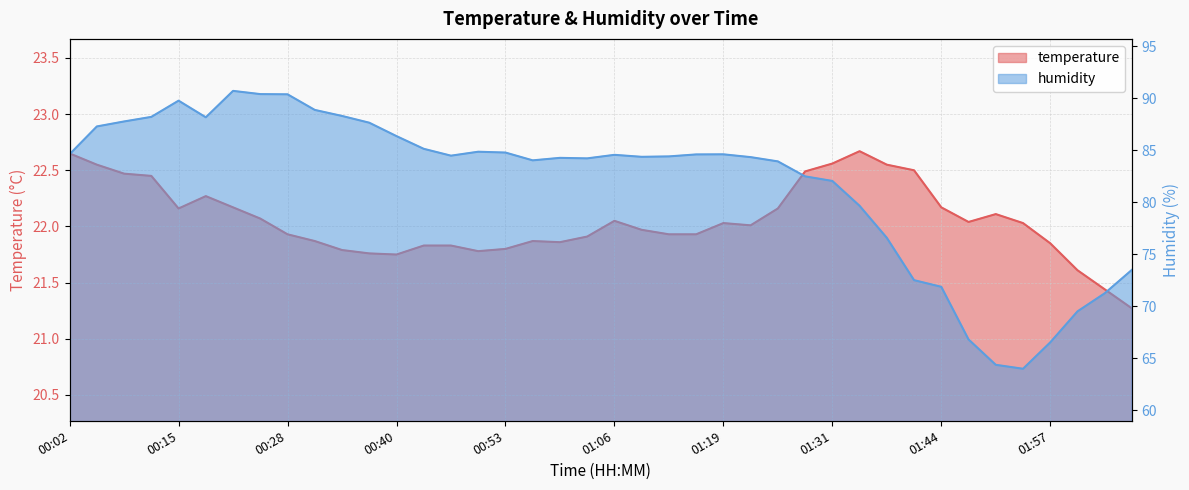

Where does the humidity series first go above 84?

00:02